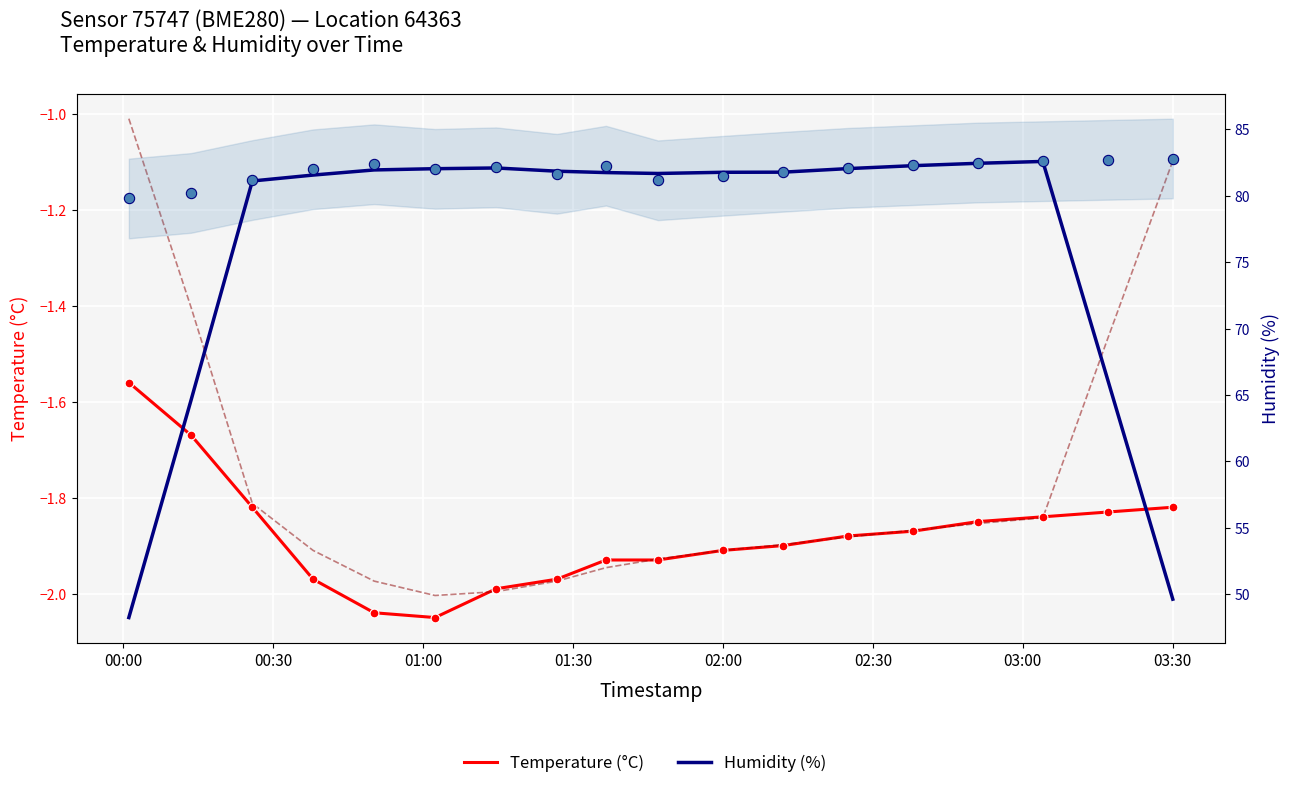

Which series has the largest Y range (max minus min)?

Humidity (%)